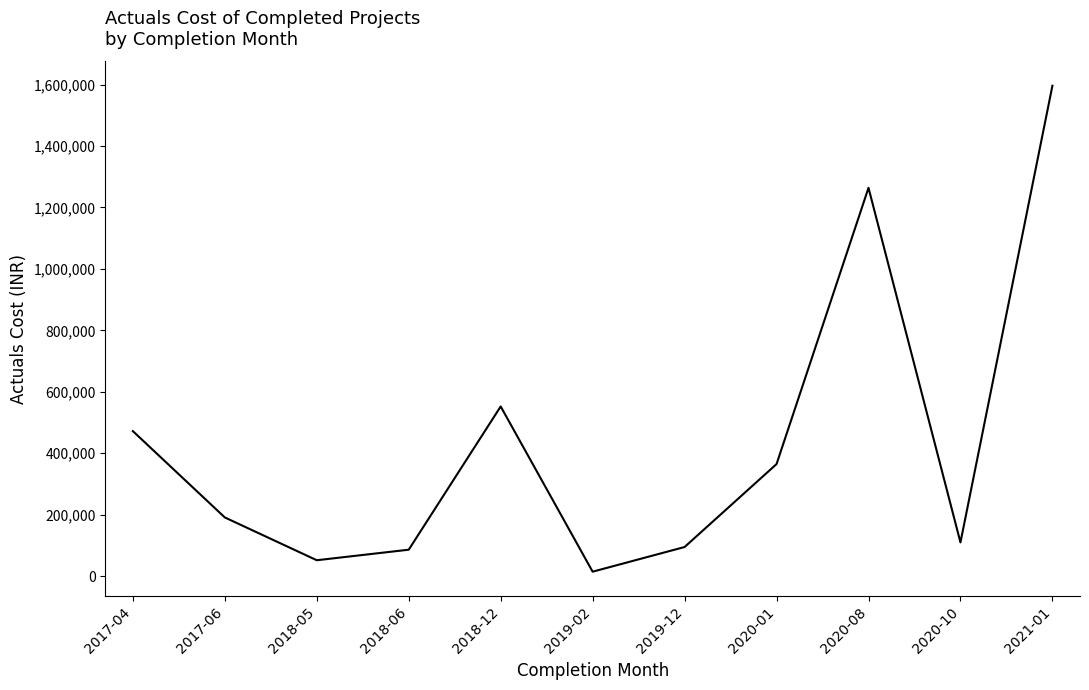

Reading right to left, what are all the values shown in this chart?

2021-01=1595993	2020-10=110000	2020-08=1263820	2020-01=364900	2019-12=95000	2019-02=14700	2018-12=552390	2018-06=86262	2018-05=51978	2017-06=191220	2017-04=472134